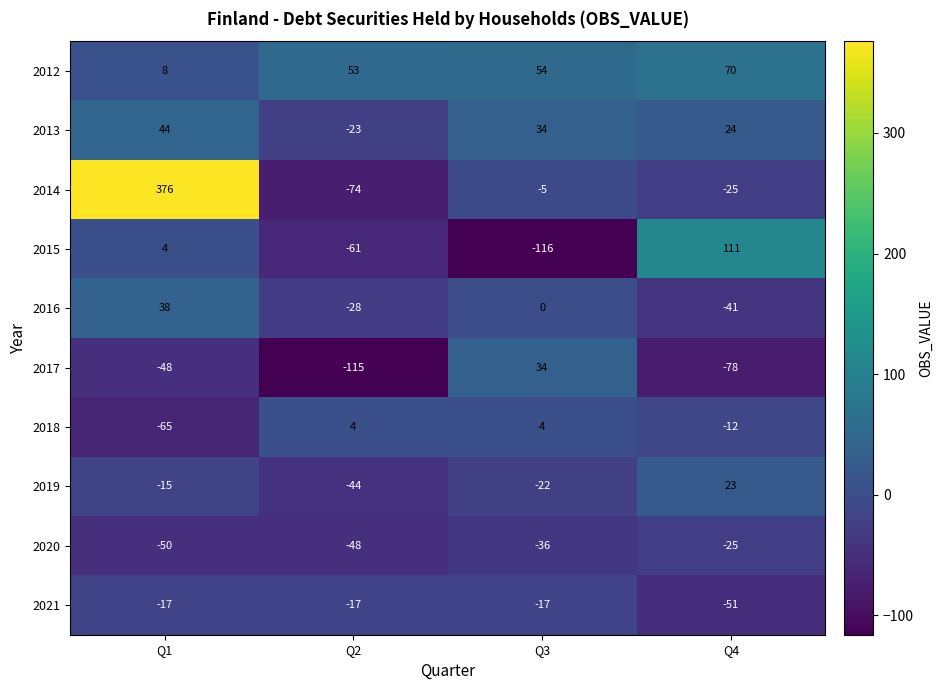

What is the sum of all 2014 values?

272